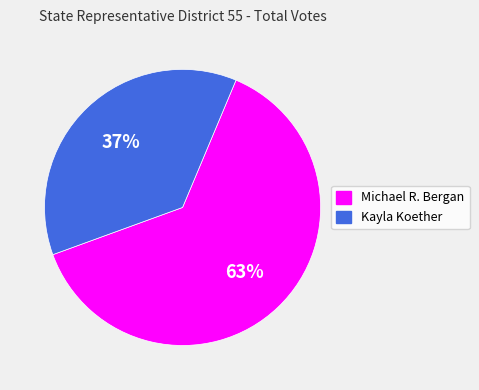

How many slices are in this pie chart?

2